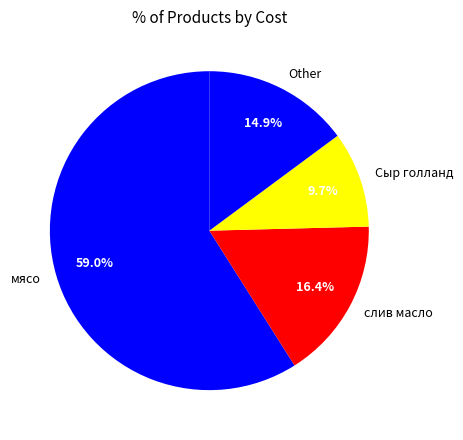

Rank the categories by value from lowest to highest.

Сыр голланд, Other, слив масло, мясо